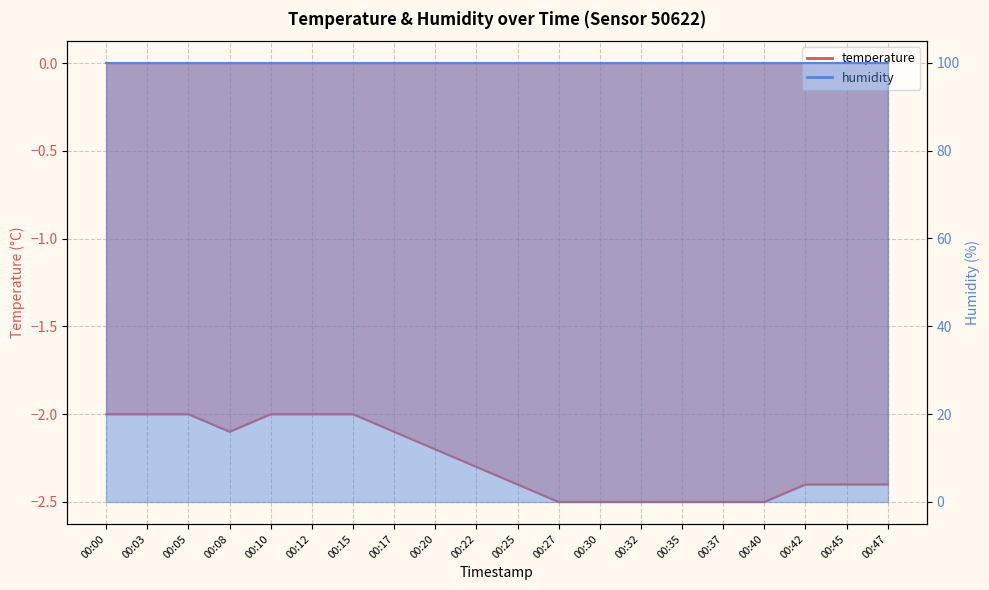

Rank the categories by value from highest to lowest.

00:00, 00:03, 00:05, 00:10, 00:12, 00:15, 00:08, 00:17, 00:20, 00:22, 00:25, 00:42, 00:45, 00:47, 00:27, 00:30, 00:32, 00:35, 00:37, 00:40